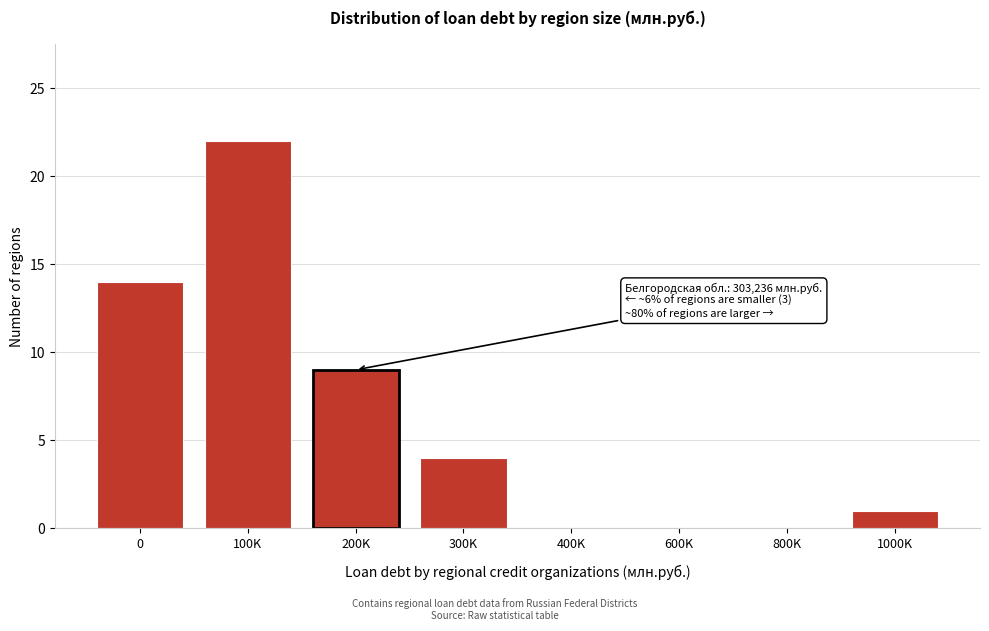

Reading right to left, what are all the values shown in this chart?

1000K=1	800K=0	600K=0	400K=0	300K=4	200K=9	100K=22	0=14